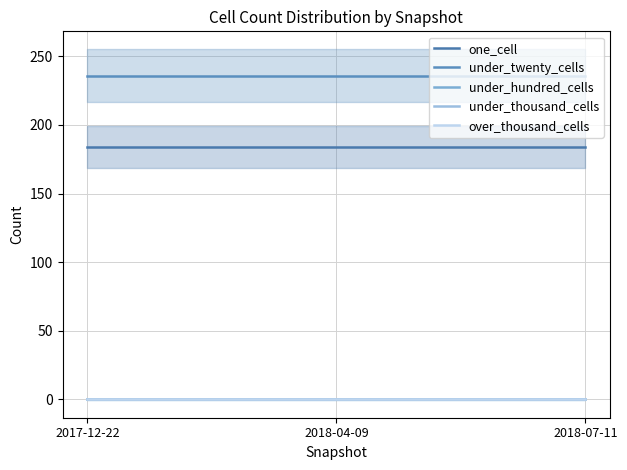

Count the number of categories in the chart.

3